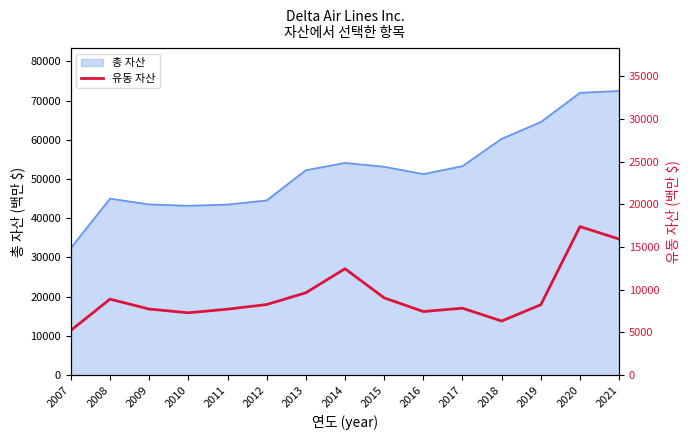

How many interior local valleys (lower than both neighbors) does the data have?

3